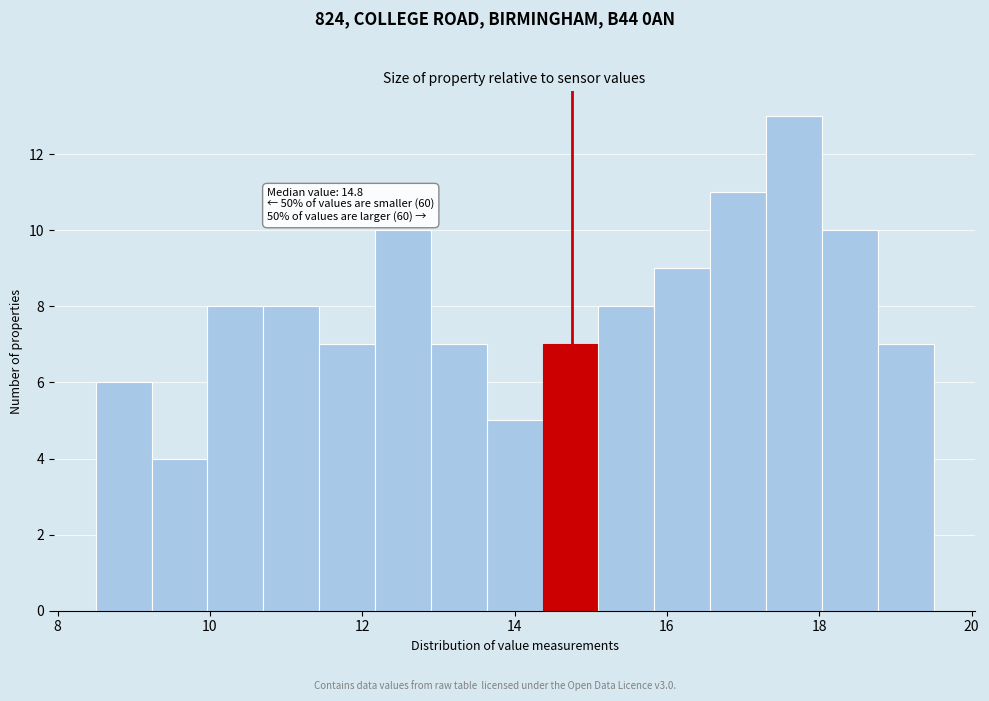

Read against the x-axis, roughly where is the centre of the tallest bar?

17.6